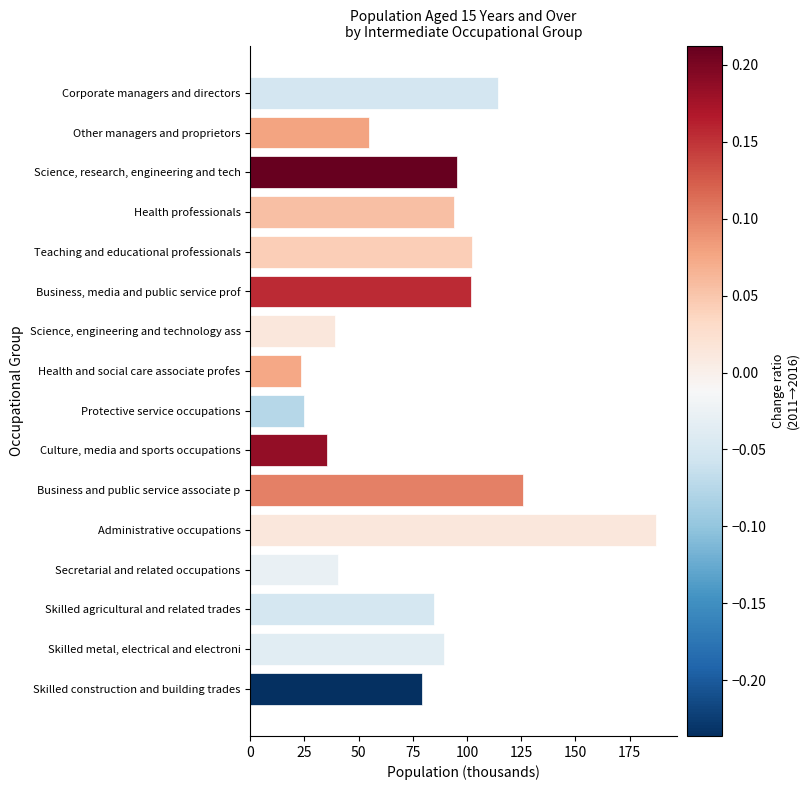

Which category has the highest value across all series?

Administrative occupations